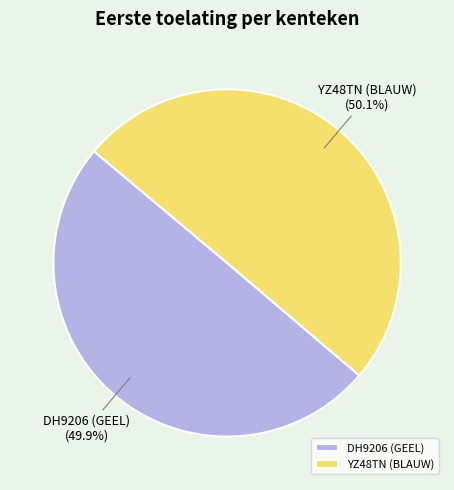

How much of the chart is everything except DH9206 (GEEL)?

50.1%